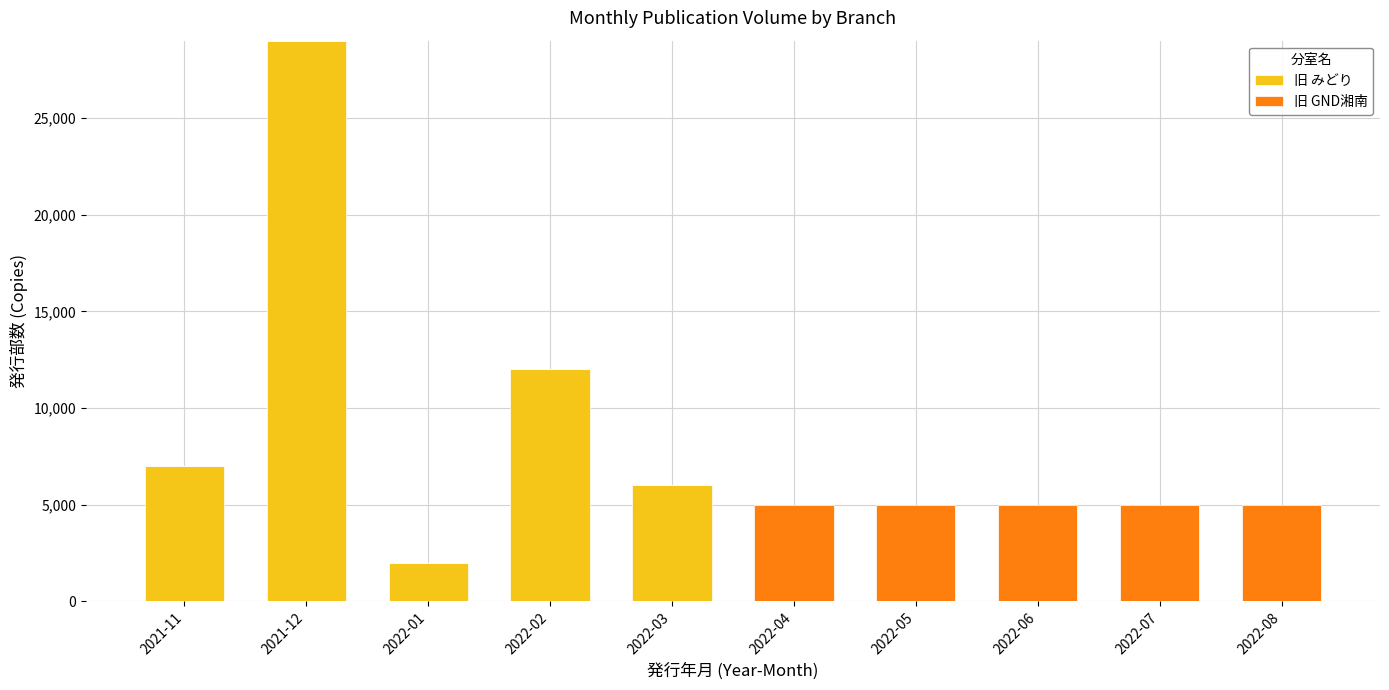

At which label is 旧 みどり closest to 14500?

2022-02